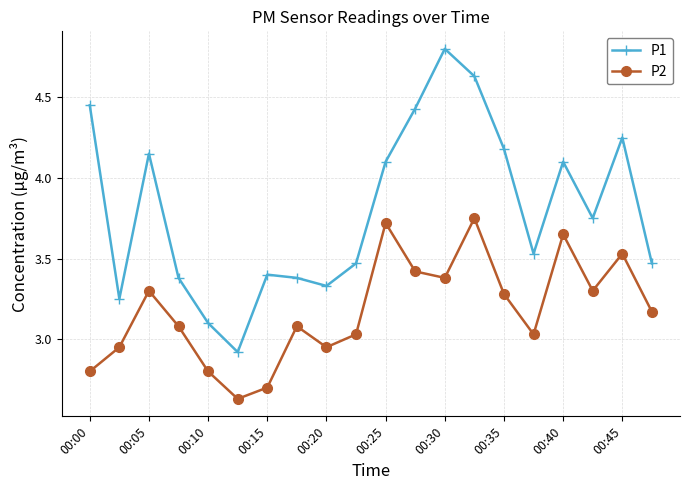

What is the maximum value shown in the chart?

4.8